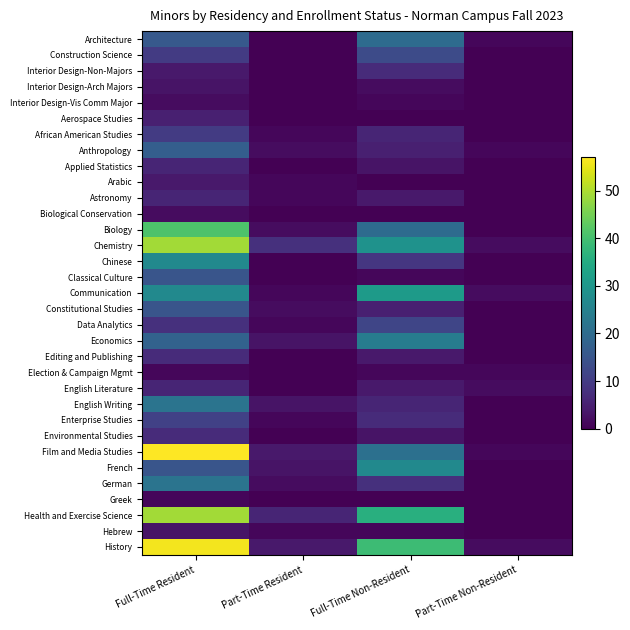

Which has a higher value, Full-Time Resident or Part-Time Non-Resident?

Full-Time Resident